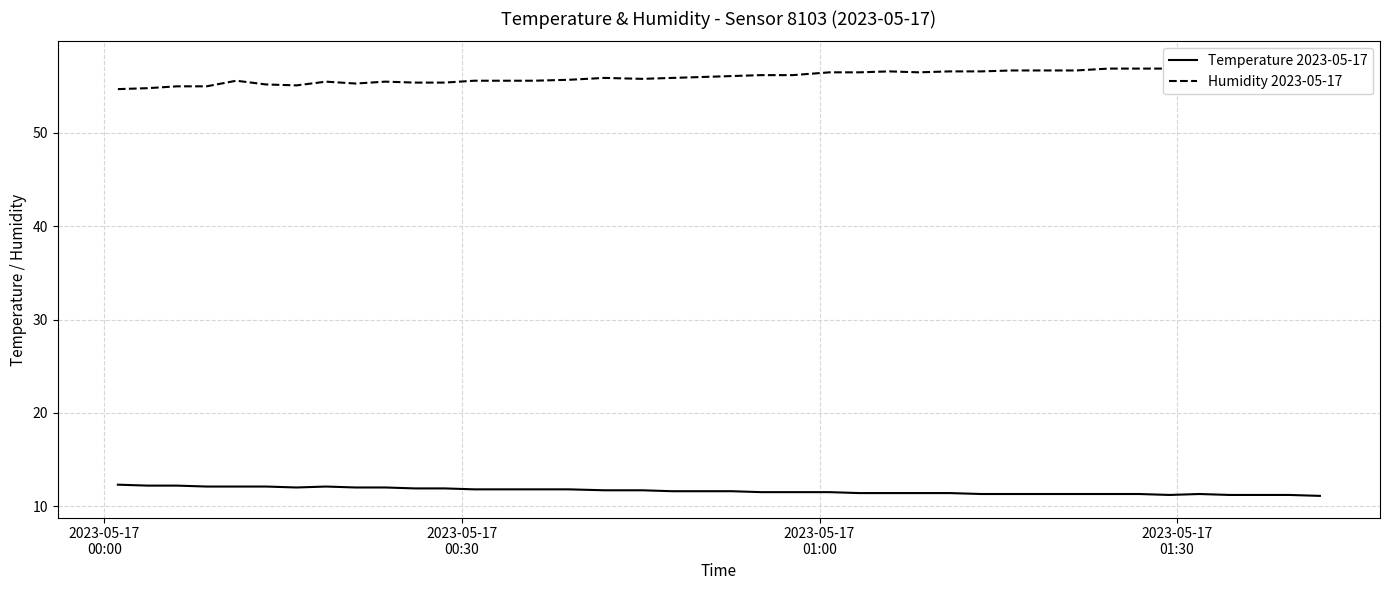

Does the chart have visible grid lines?

Yes